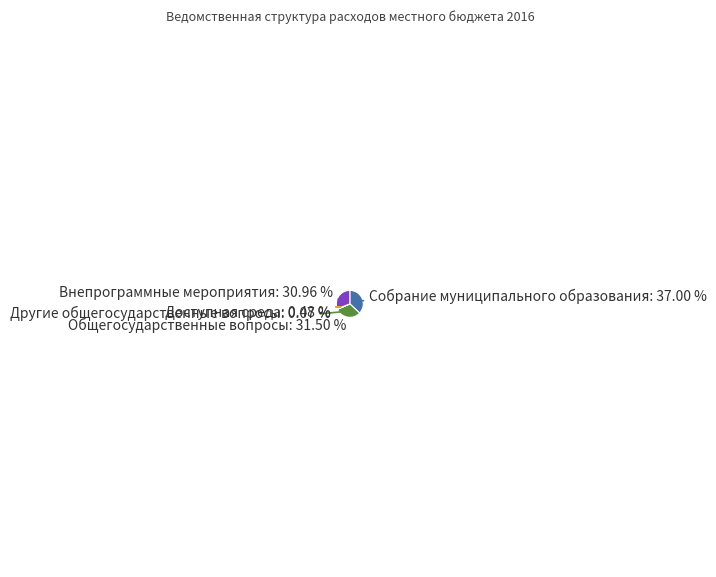

Does any single category account for the majority?

No